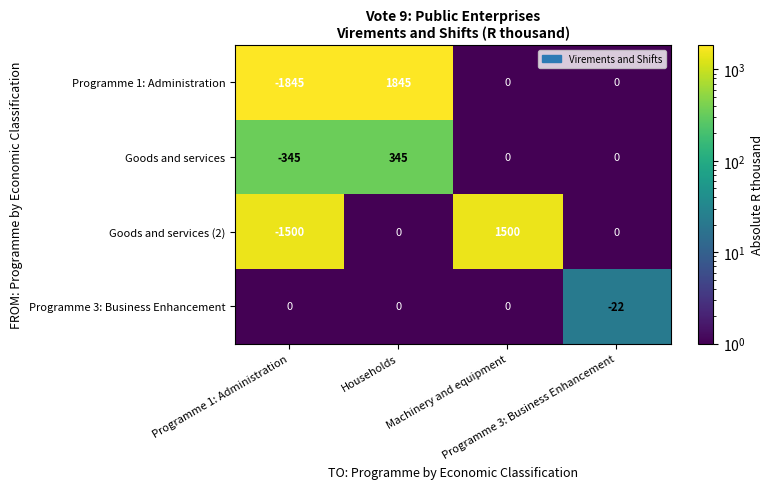

What is the spread (max minus min) of values at Households?

1845